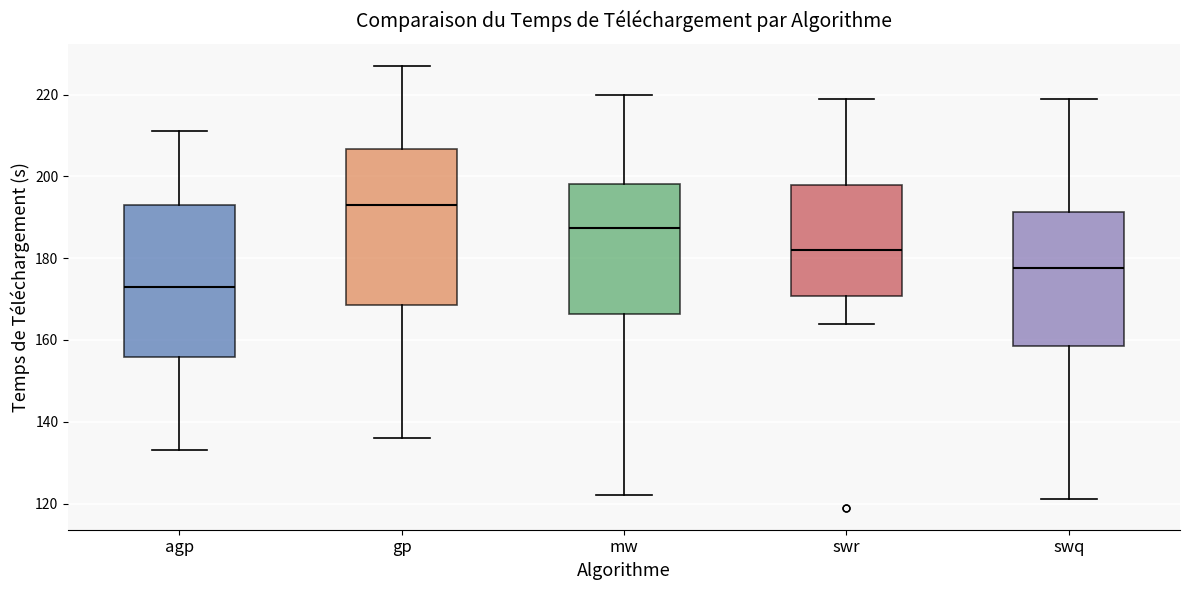

Reading left to right, transcribe this box plot: for each box, give where its median line is, the range the box spans, and where its two whiskers end, as read against the y-axis. The values are not printed on the chart, so give them approximately, as read against the axis.

agp: median 174, box 156 to 194, whiskers 134 to 212
gp: median 194, box 168 to 206, whiskers 136 to 228
mw: median 188, box 166 to 198, whiskers 122 to 220
swr: median 182, box 170 to 198, whiskers 164 to 220
swq: median 178, box 158 to 192, whiskers 122 to 220